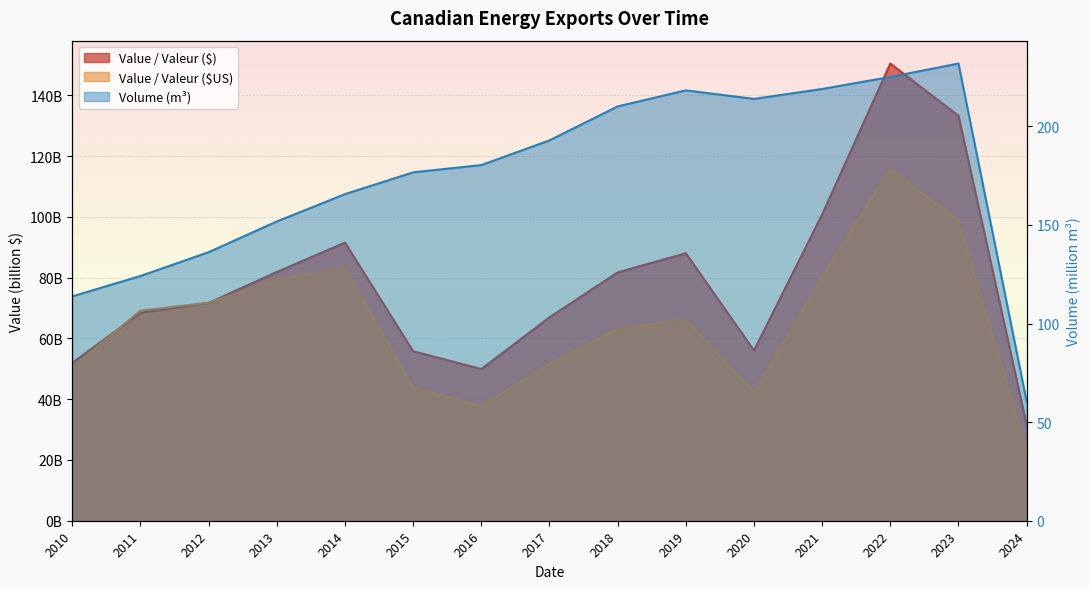

At which category is the sum across all series the highest?

2022